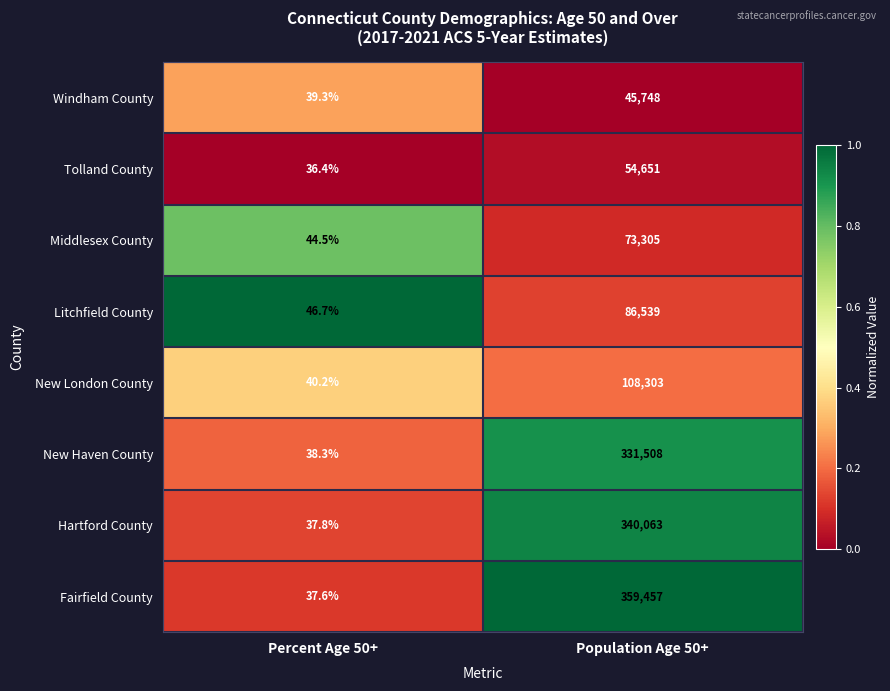

Is it true that Windham County equals 39.3 at Percent Age 50+?

True